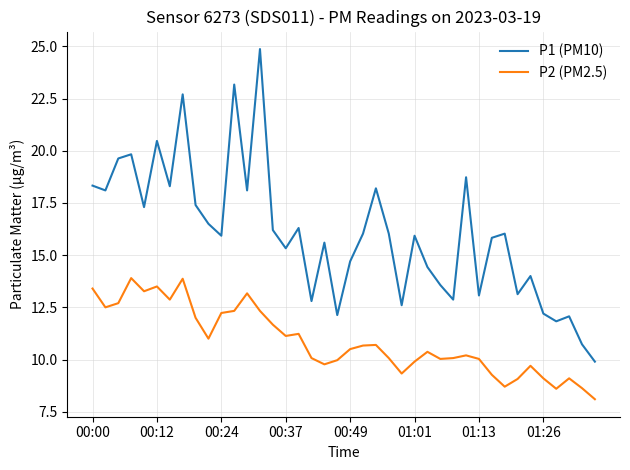

List the series in order of their peak value, lowest first.

P2 (PM2.5), P1 (PM10)